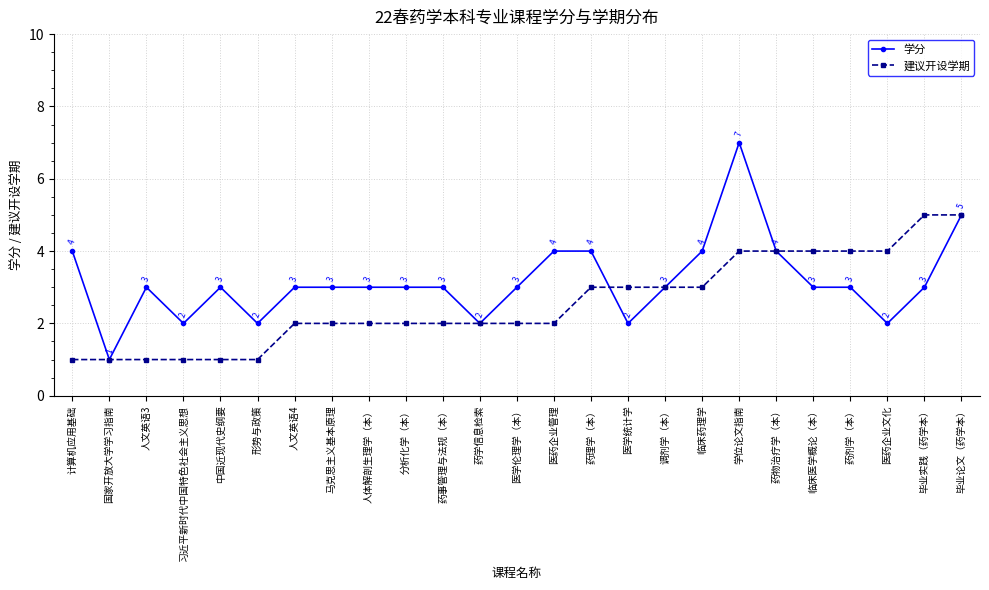

At which category does 学分 reach its first local peak?

人文英语3